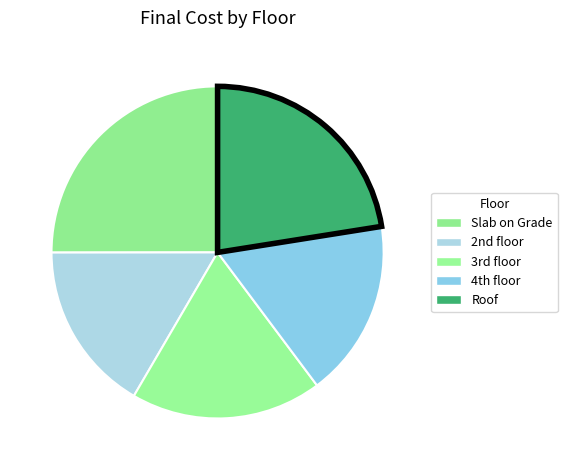

Is Slab on Grade the majority of the pie?

No